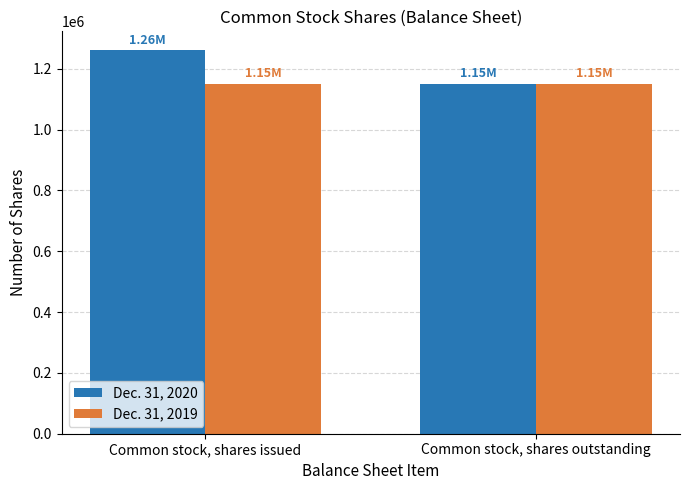

What is the total value across all series at Common stock, shares outstanding?

2300000